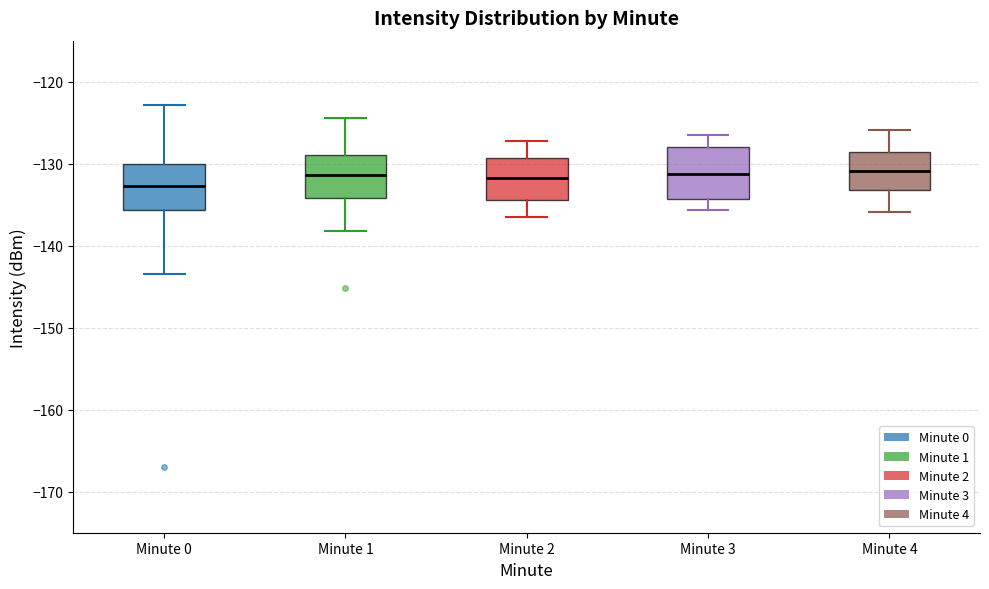

Reading left to right, read every box against the y-axis: the position of its median line, the range the box covers, and the ends of its whiskers. The values are not printed on the chart, so give them approximately, as read against the axis.

Minute 0: median -133, box -136 to -130, whiskers -144 to -123
Minute 1: median -131, box -134 to -129, whiskers -138 to -124
Minute 2: median -132, box -134 to -129, whiskers -136 to -127
Minute 3: median -131, box -134 to -128, whiskers -136 to -126
Minute 4: median -131, box -133 to -129, whiskers -136 to -126